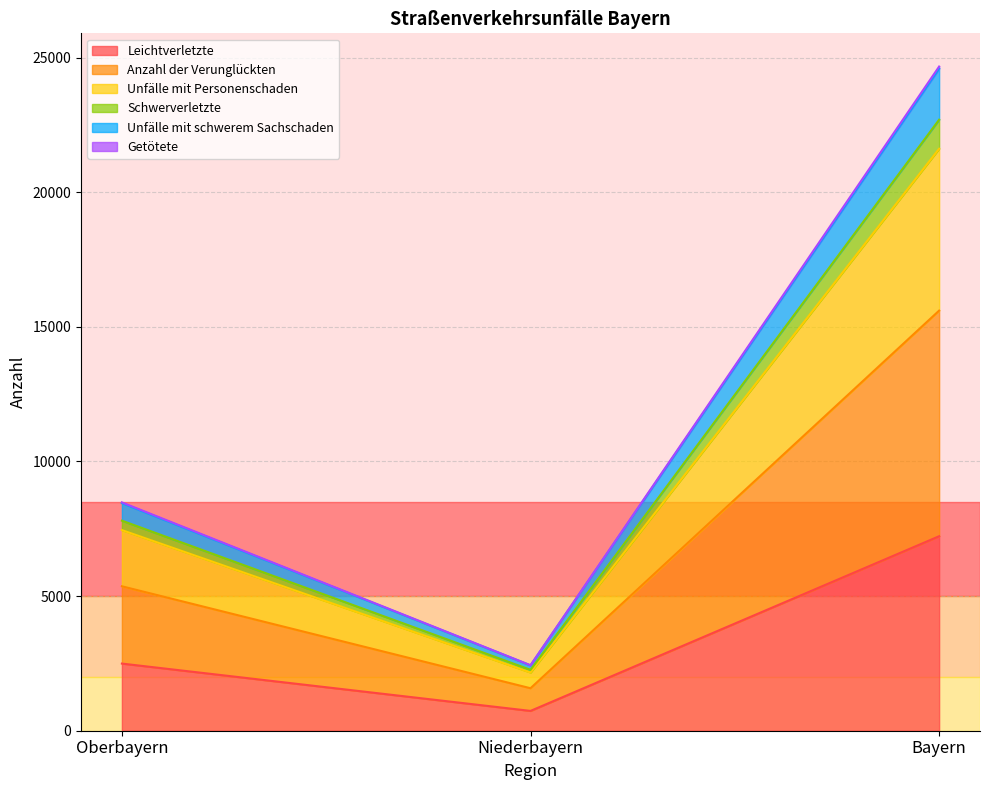

What is the label of the 1st point from the right?

Bayern